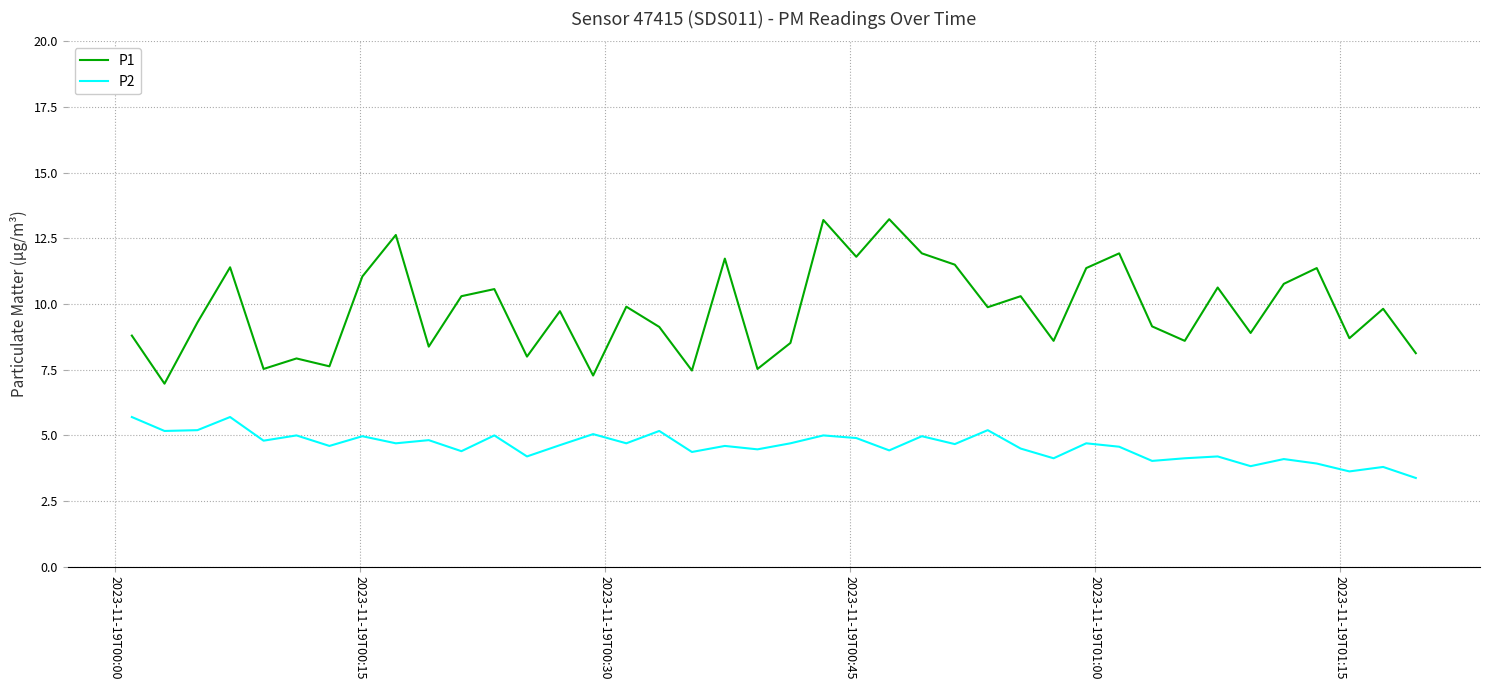

Which series has the largest total across all categories?

P1